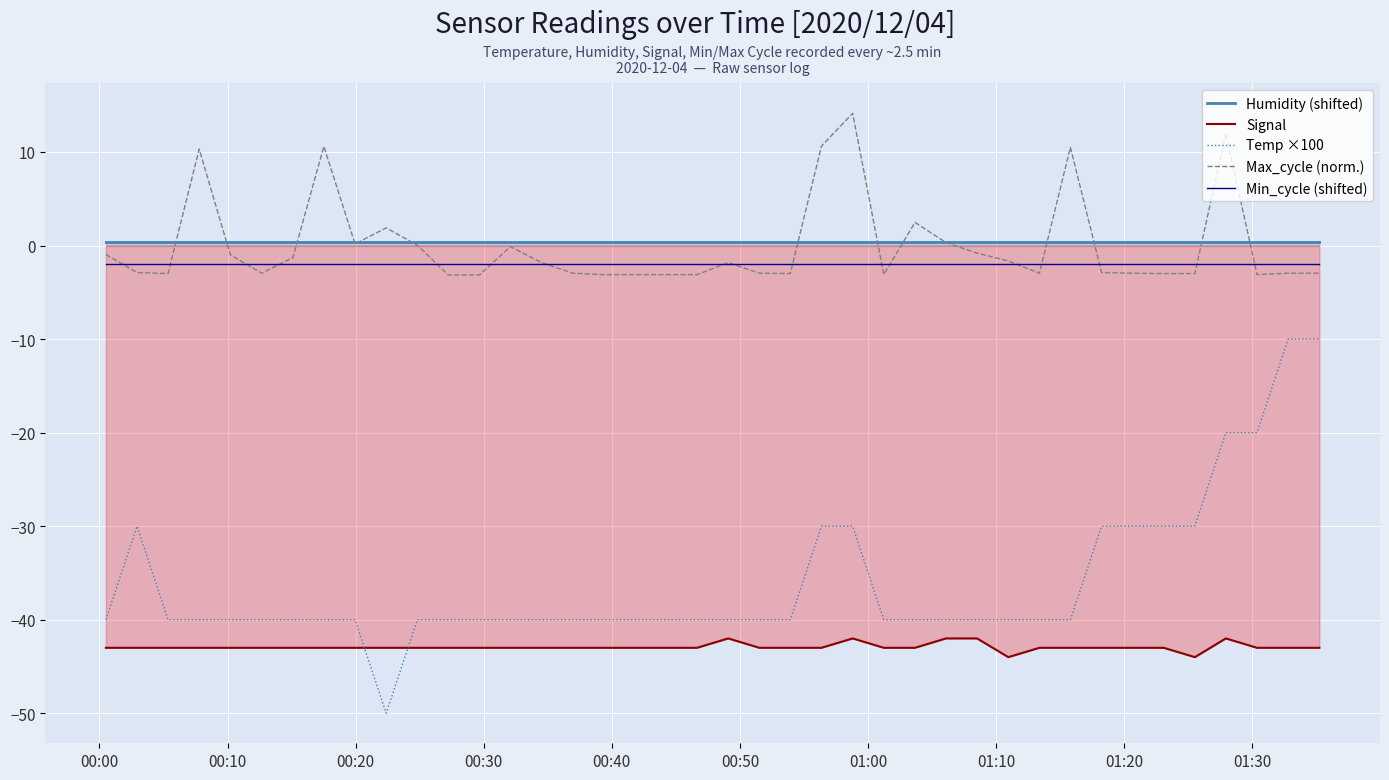

True or false: Temp ×100 and Min_cycle (shifted) cross at least once.

False